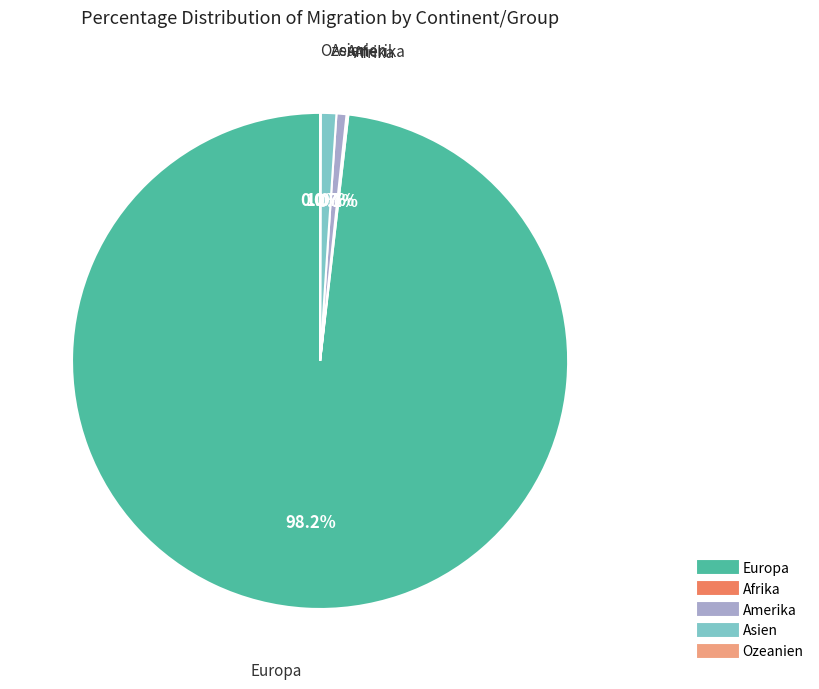

Does any single category account for the majority?

Yes